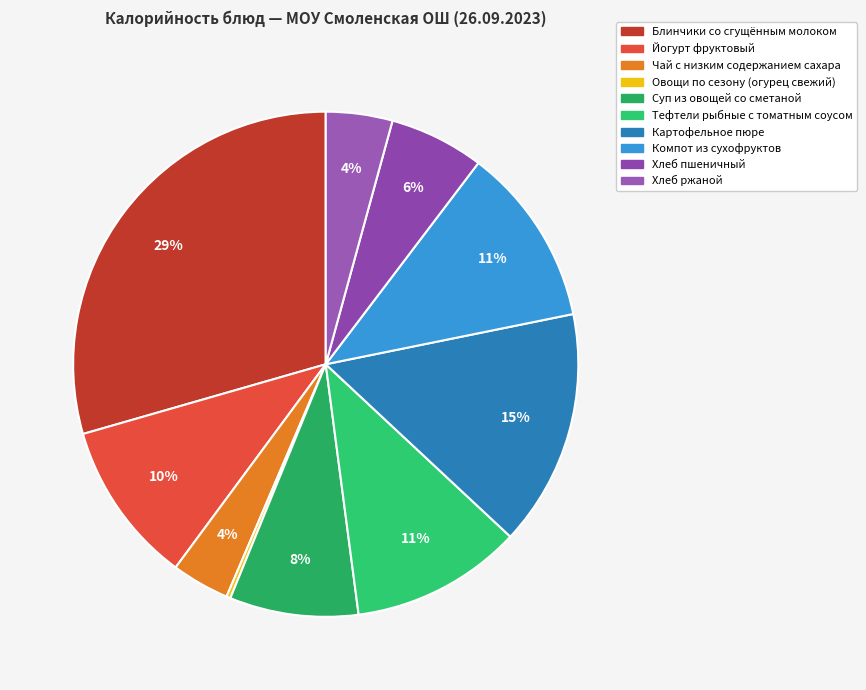

Approximately how many times larger is the value at Чай с низким содержанием сахара compared to Картофельное пюре?

0.2